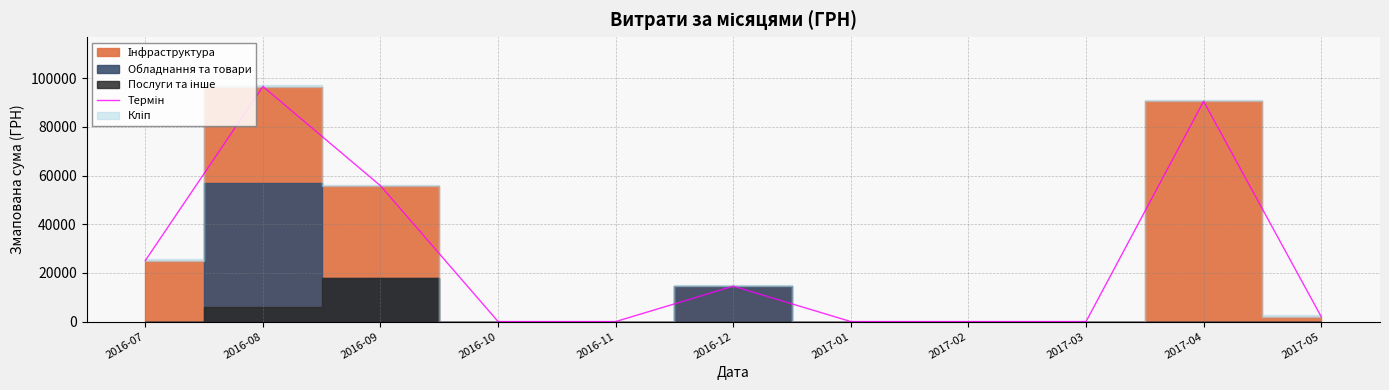

At which label is the value closest to 48305?

2016-09